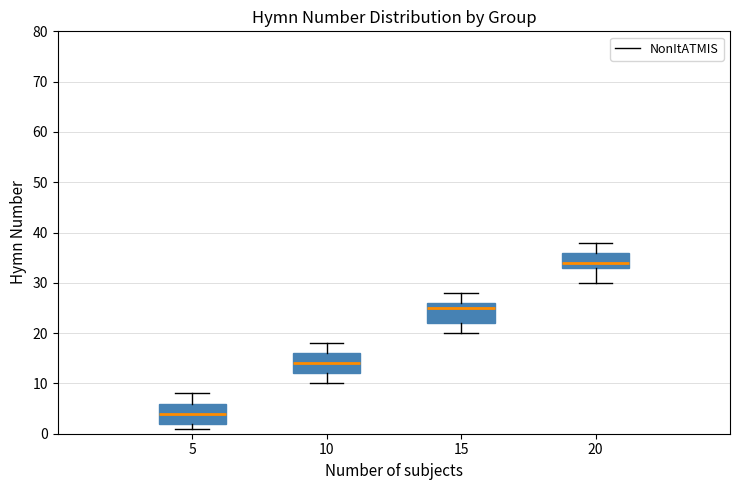

Which box's median line is the lowest?

5